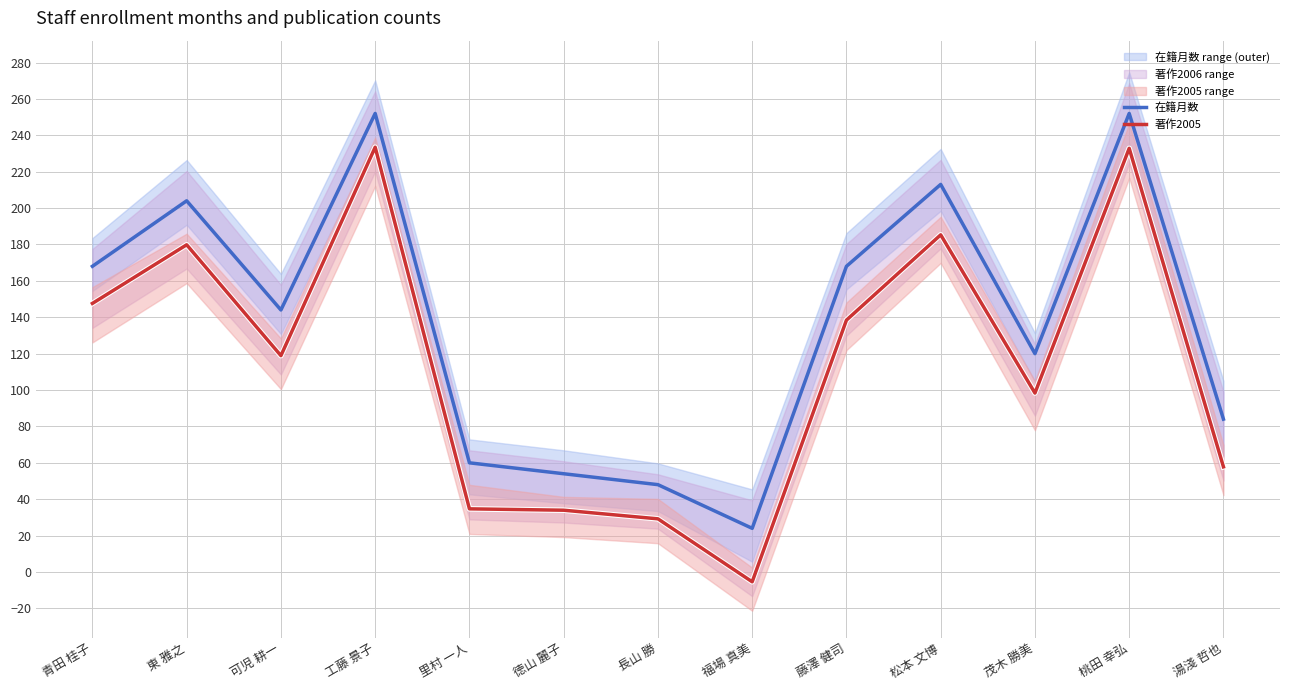

What is the maximum value for 著作2005?

233.4